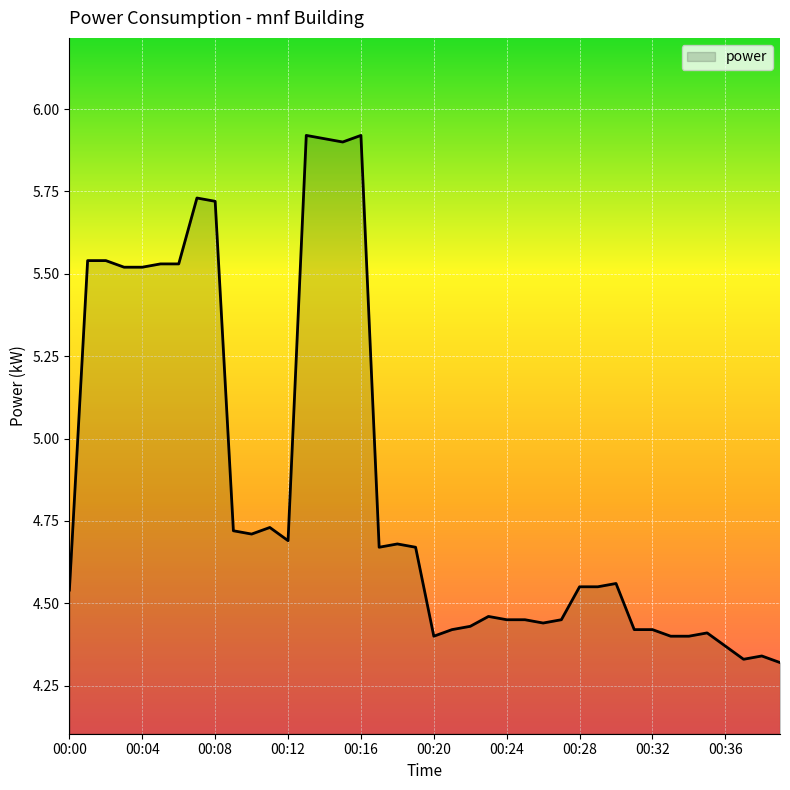

What is the greatest value displayed?

5.9